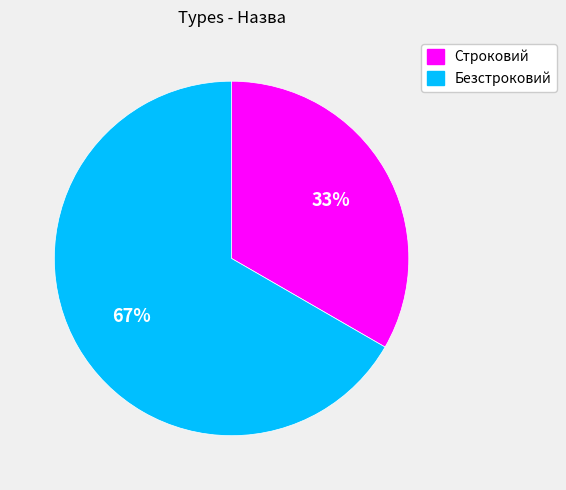

Count the number of slices in the pie.

2